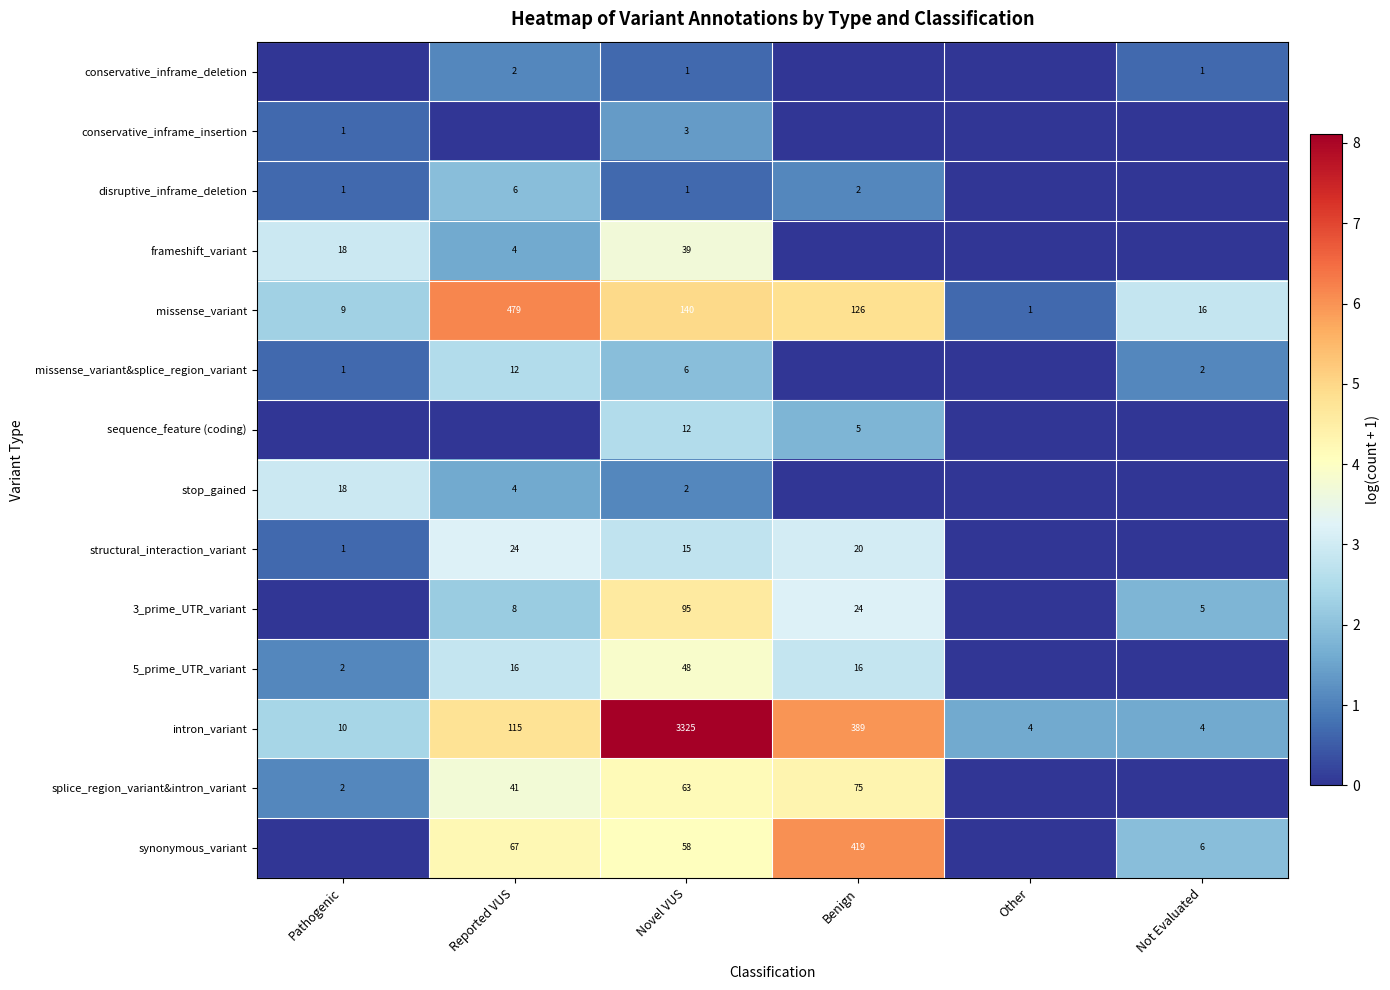

The value of missense_variant at Not Evaluated is 16. True or false?

True